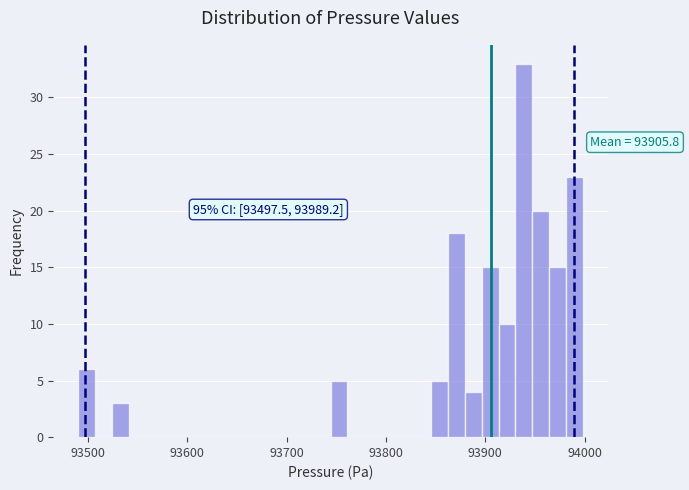

Around what value on the x-axis is the tallest bar? Give the approximate position of its centre, as read against the axis.

93940